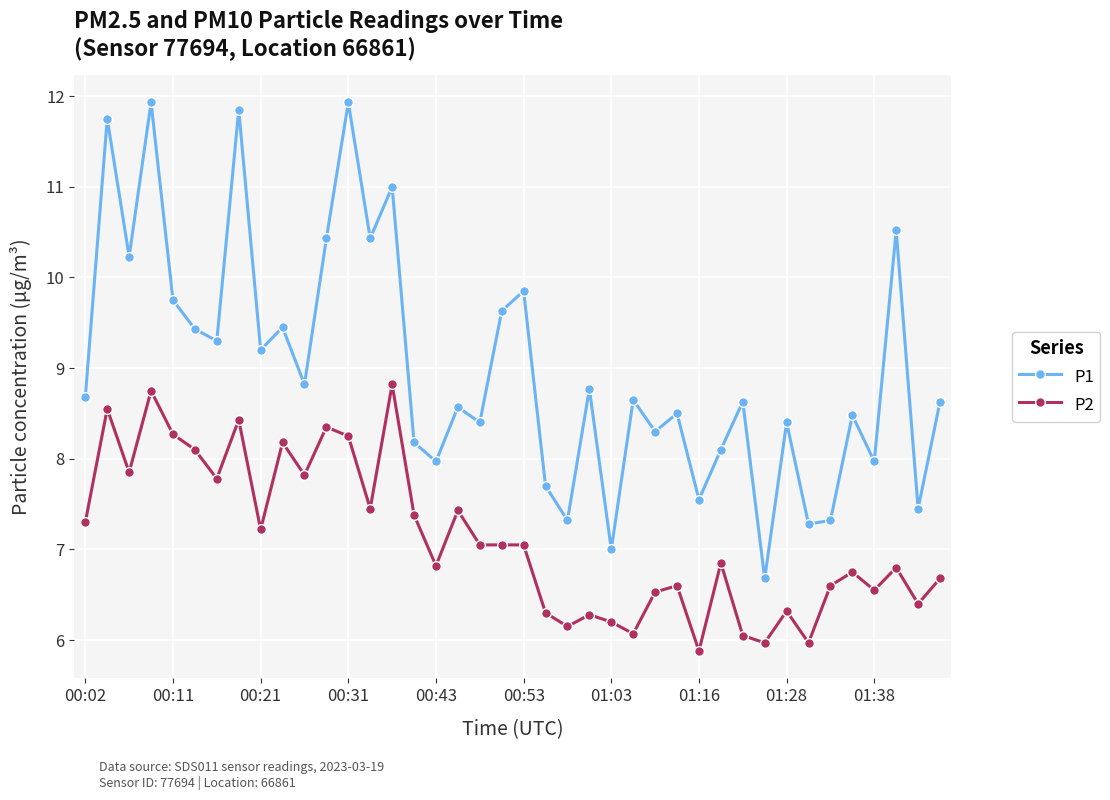

Rank the series by their average value, from highest to lowest.

P1, P2